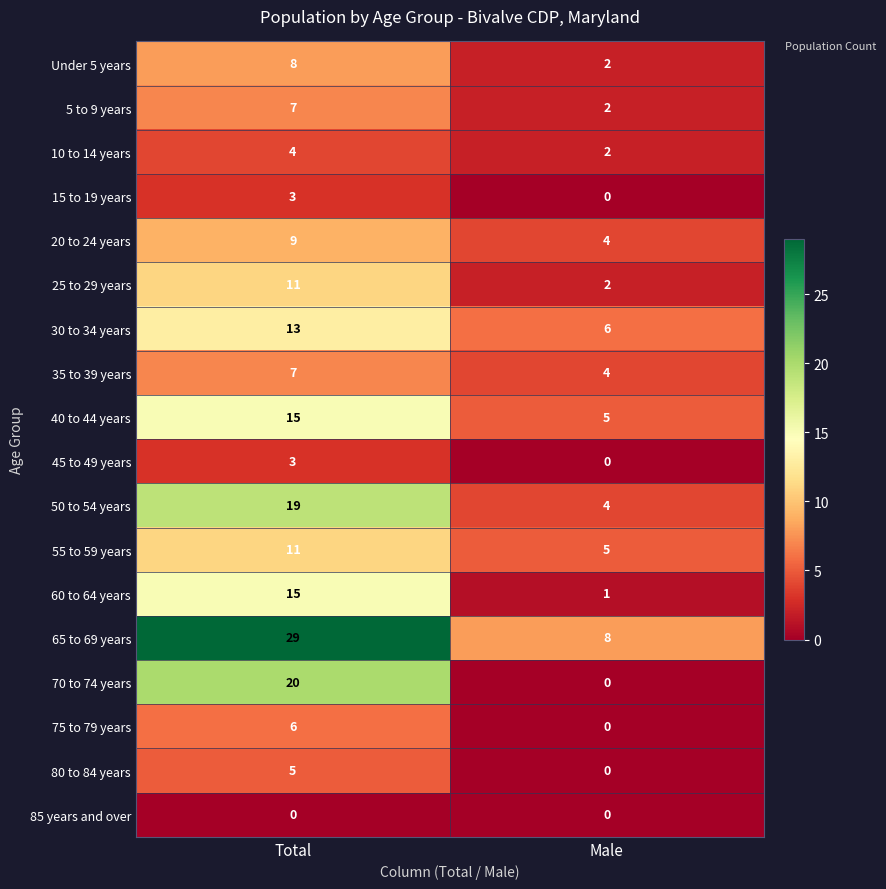

What is the spread (max minus min) of values at Male?

8